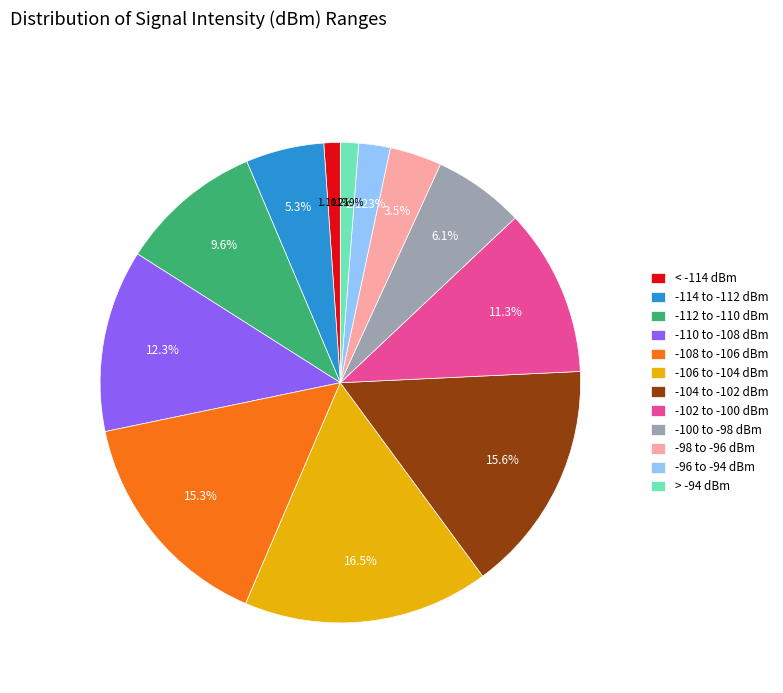

Is there a majority slice in this chart?

No